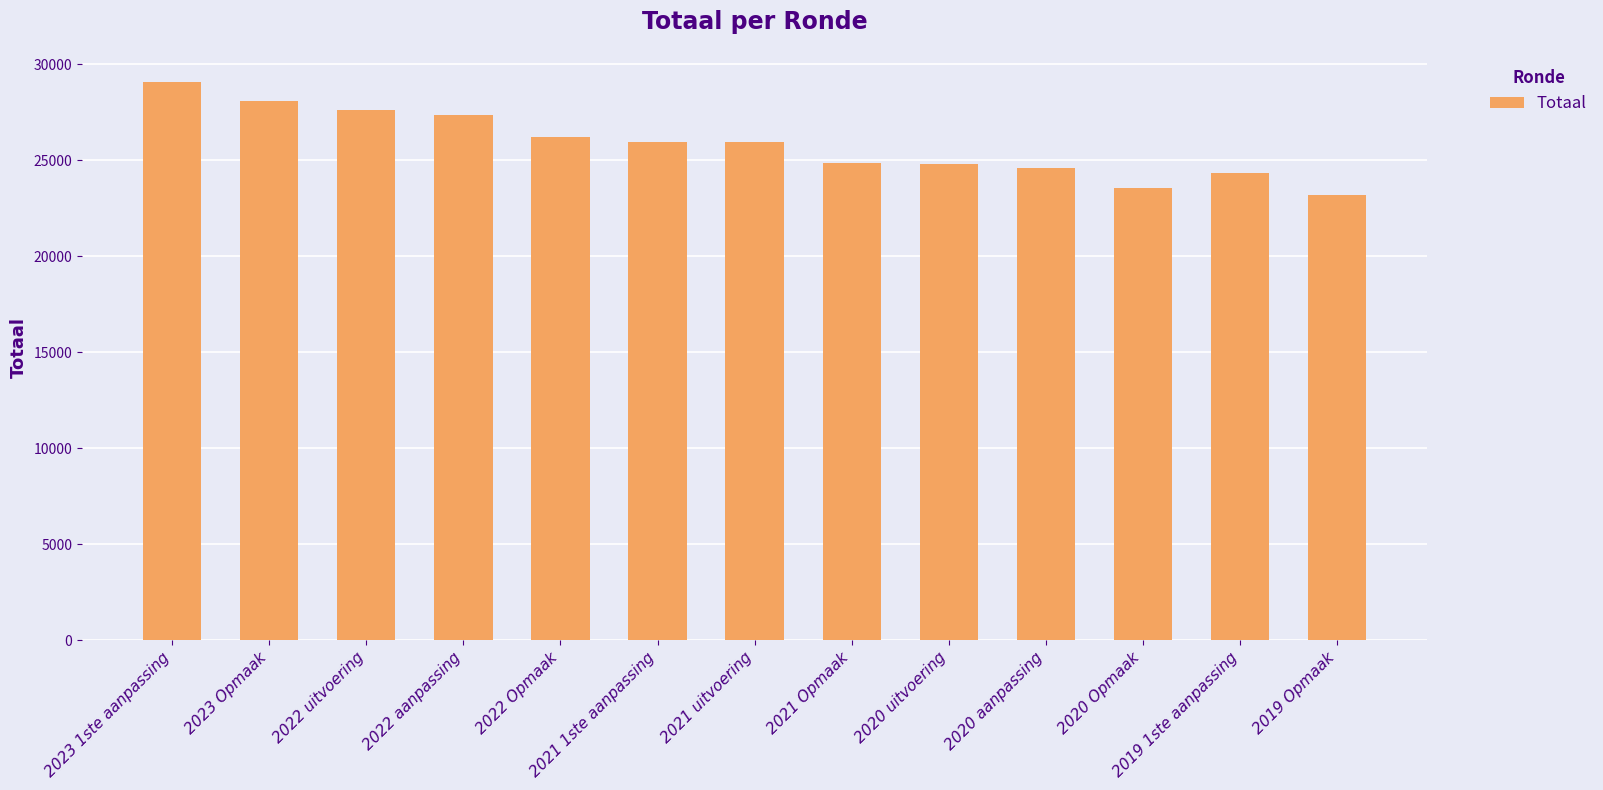

What is the sum of the values at 2019 1ste aanpassing and 2020 uitvoering?

49145